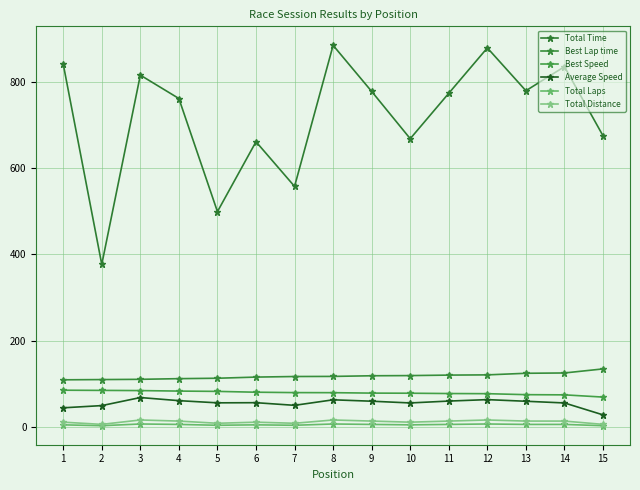

What is the sum of all Total Time values?

10799.0